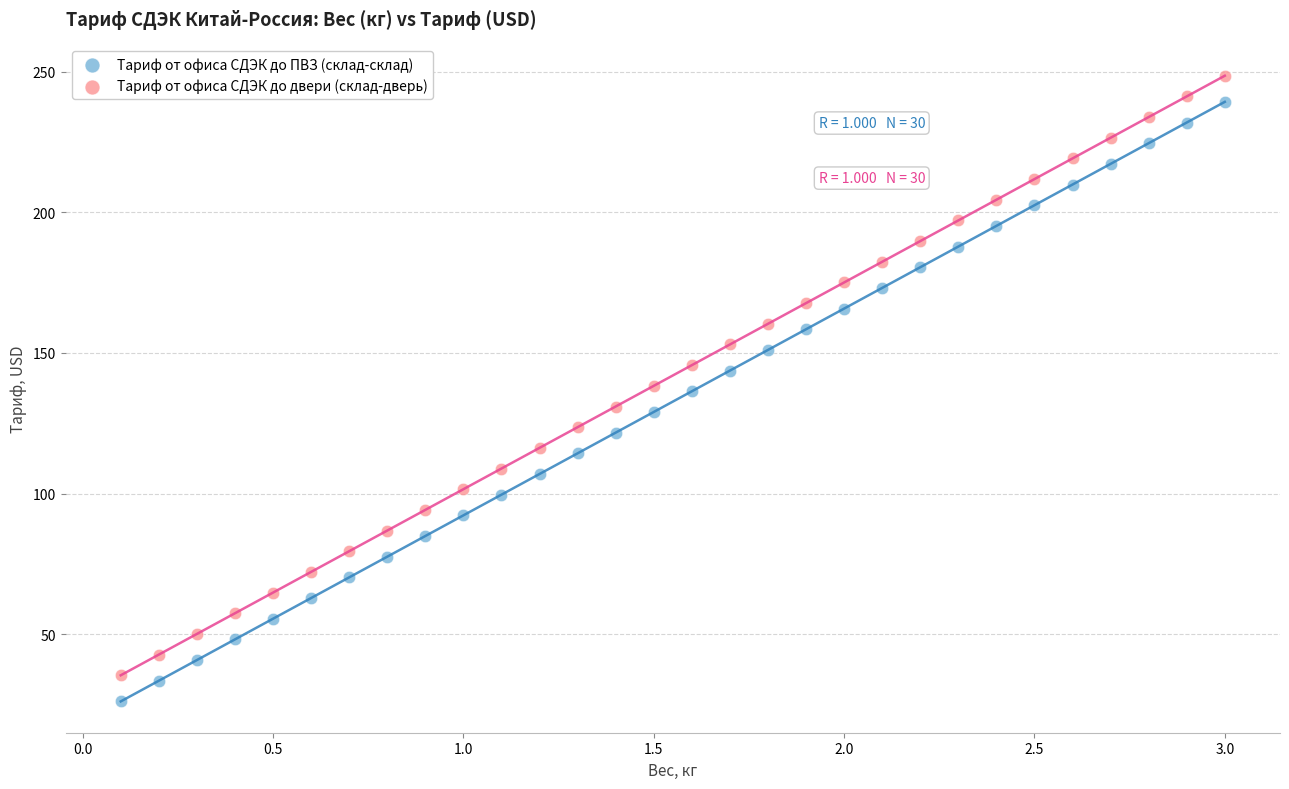

Which series has the widest spread of Y values?

Тариф от офиса СДЭК до ПВЗ (склад-склад)